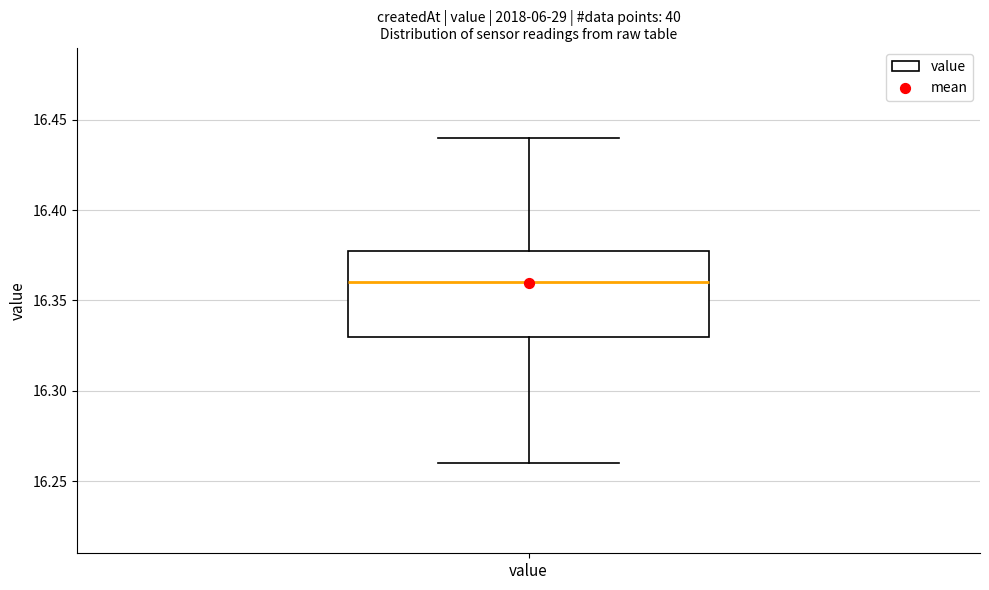

Where does the upper whisker of the box for value end on the y-axis? The values are not printed on the chart, so give them approximately, as read against the axis.

16.44